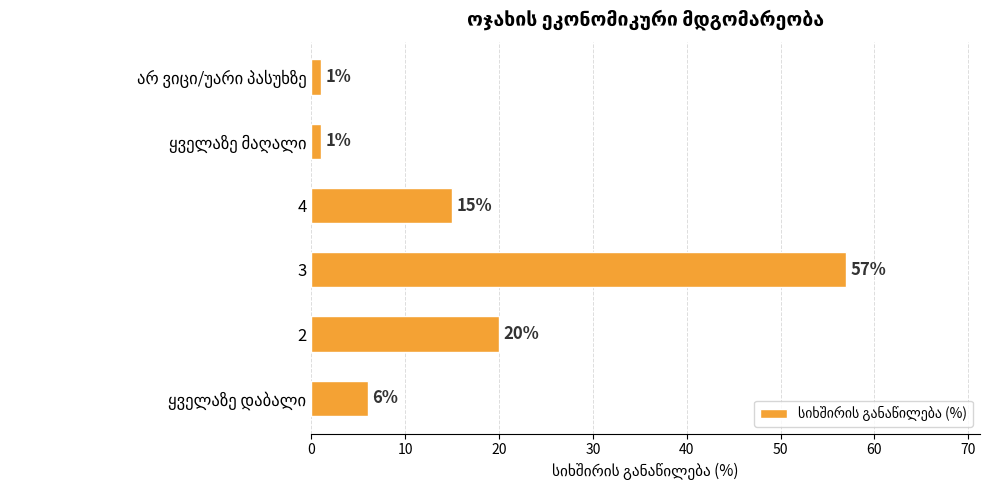

What is the approximate value at 3?

57